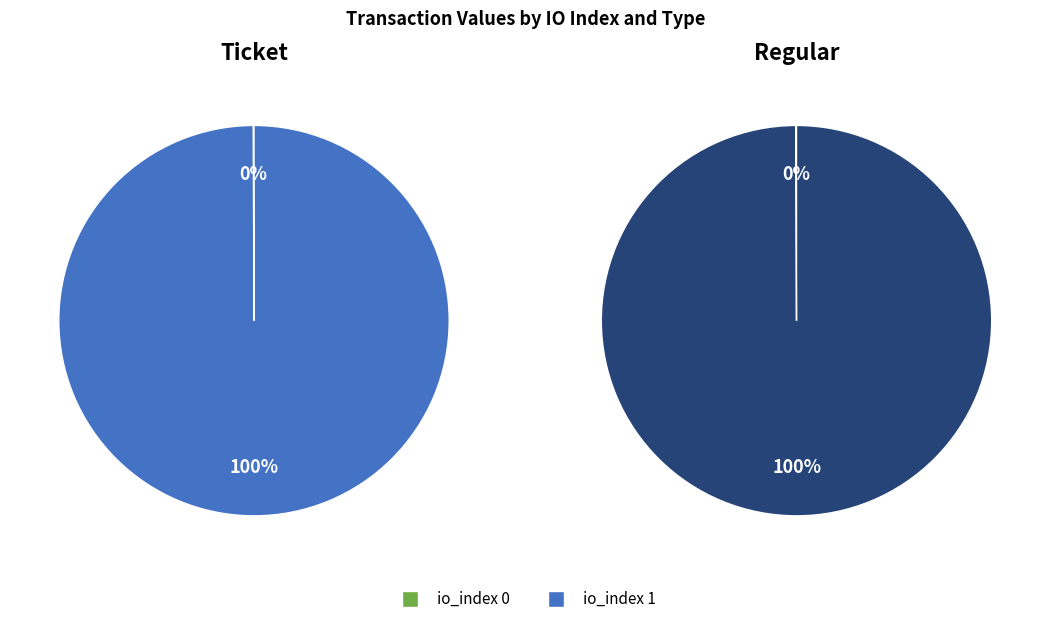

Does io_index 0 account for over 50% of the chart?

No